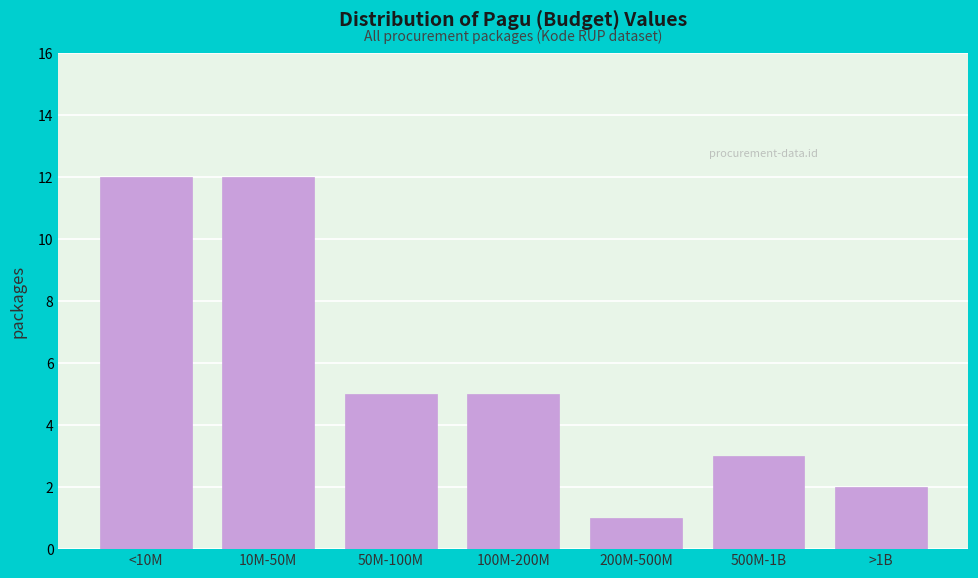

Reading left to right, list all the values displayed in this chart.

<10M=12	10M-50M=12	50M-100M=5	100M-200M=5	200M-500M=1	500M-1B=3	>1B=2